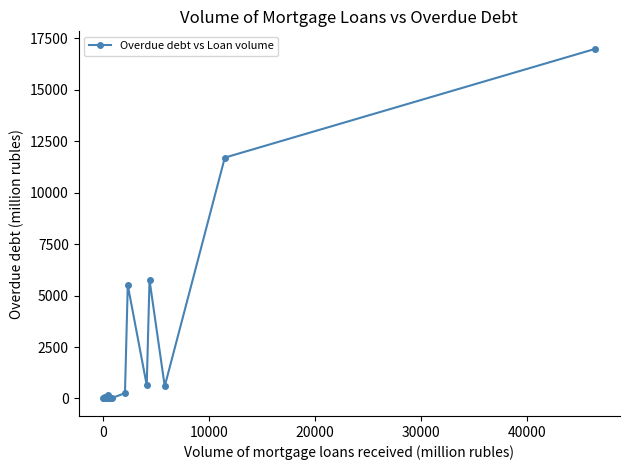

What is the difference between the second highest and second lowest values?

11697.3